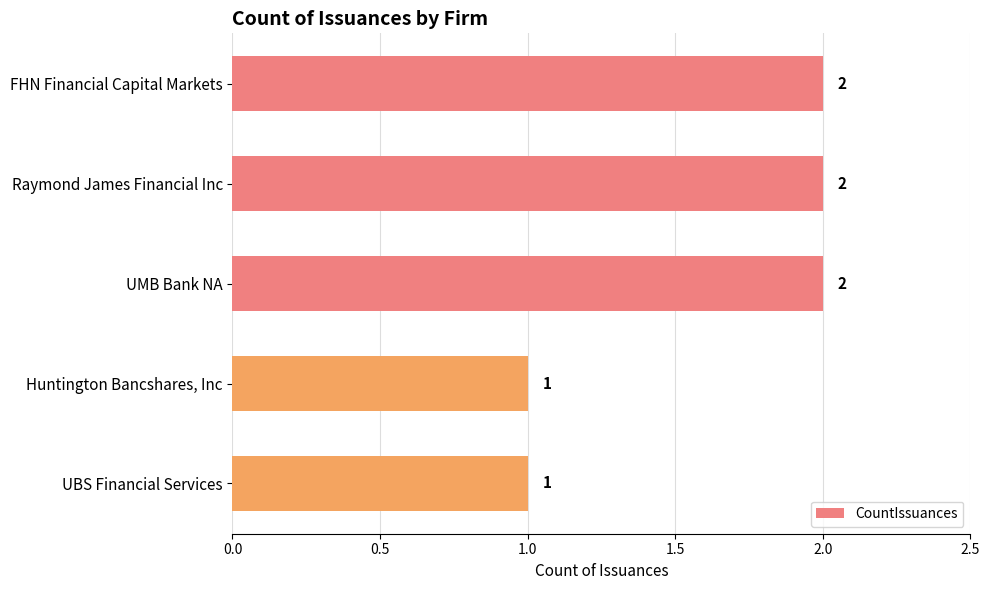

Is it true that the value at UMB Bank NA is 1?

False